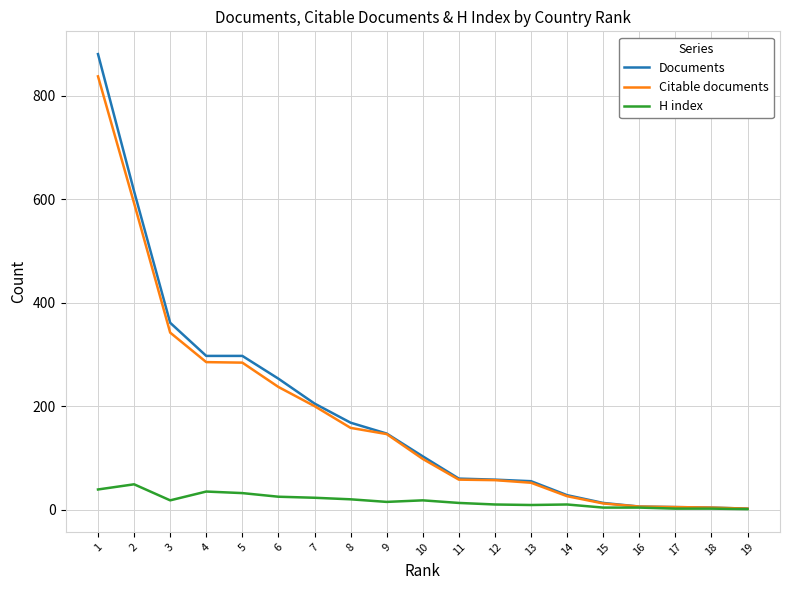

Which series changed the most between 3 and 9?

Documents